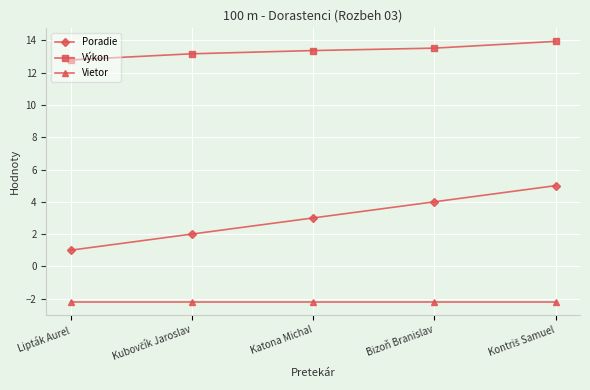

True or false: Poradie has more than 0 points higher than both neighbors.

False